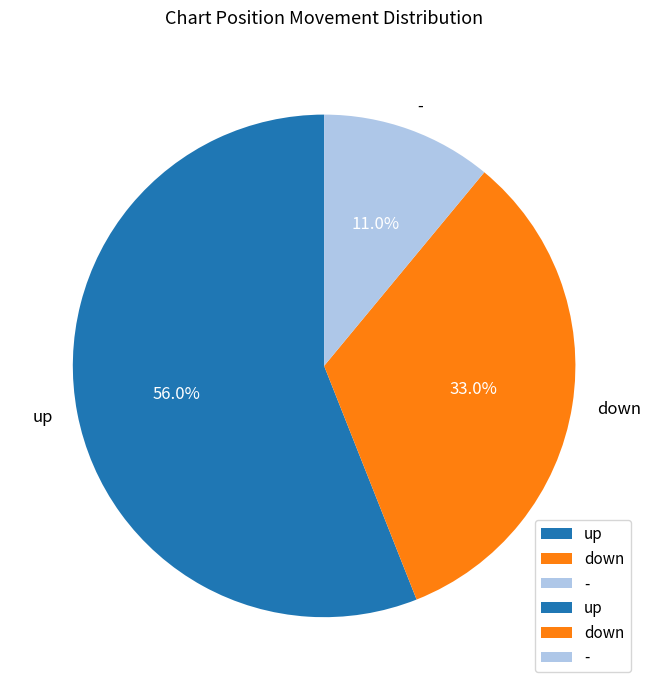

Which category has the smallest portion of the pie?

-